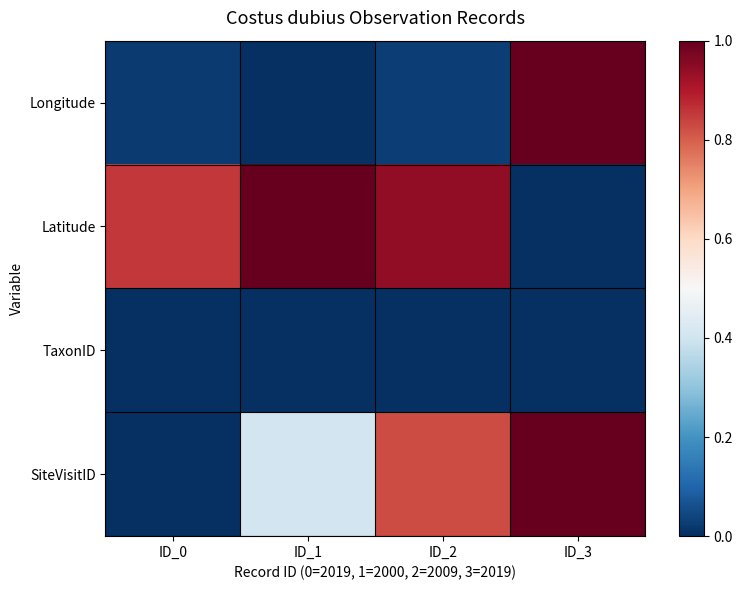

How many categories are shown in the chart?

4